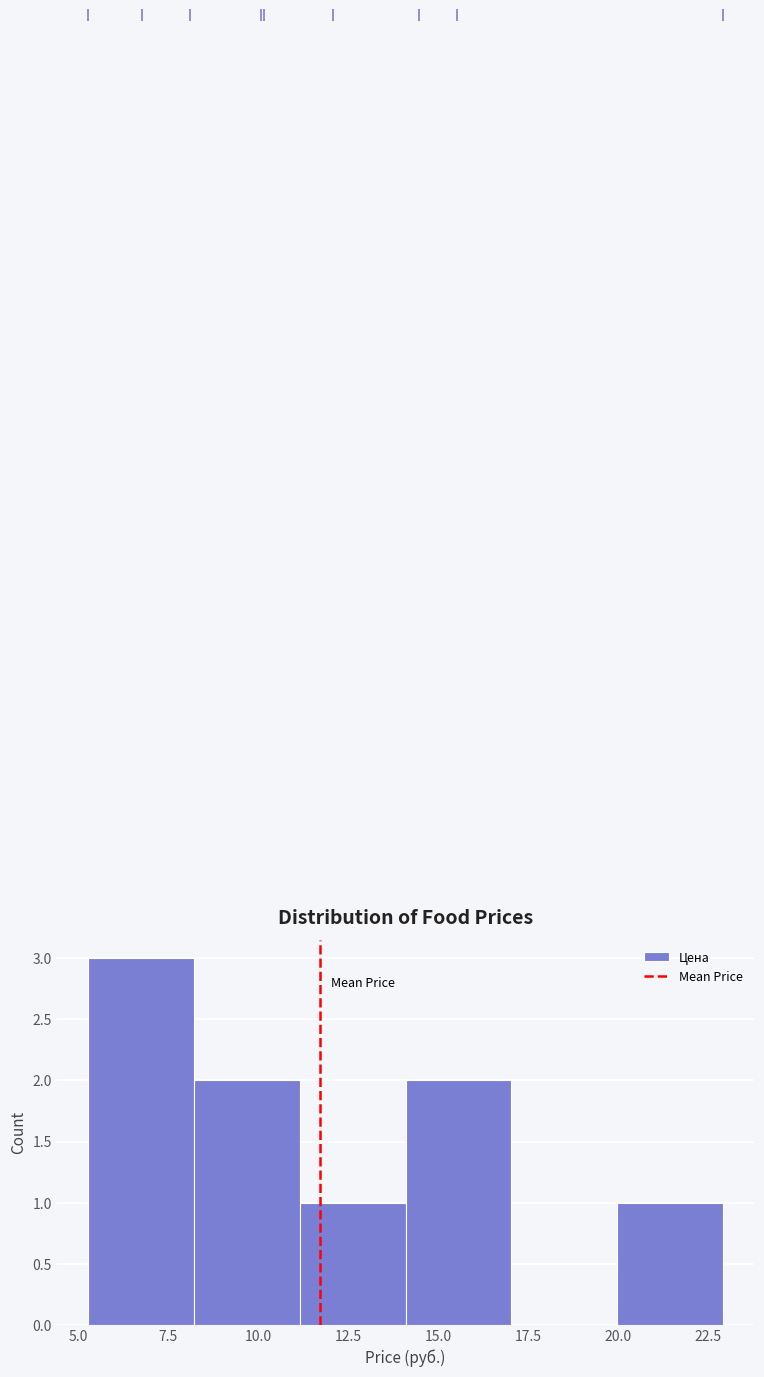

Reading left to right, transcribe this chart: for each bar, give the range it covers on the x-axis and its height. Neither the bar edges nor the heights are printed on the chart, so give them approximately, as read against the axes.

5.5 to 8.0: 3
8.0 to 11.0: 2
11.0 to 14.0: 1
14.0 to 17.0: 2
17.0 to 20.0: 0
20.0 to 23.0: 1